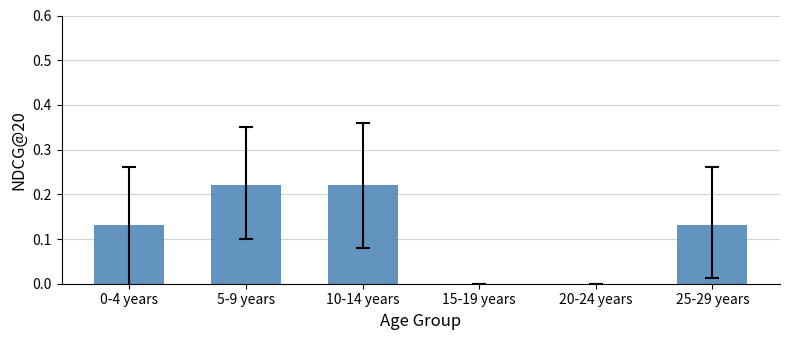

Between 0-4 years and 15-19 years, which is larger?

0-4 years